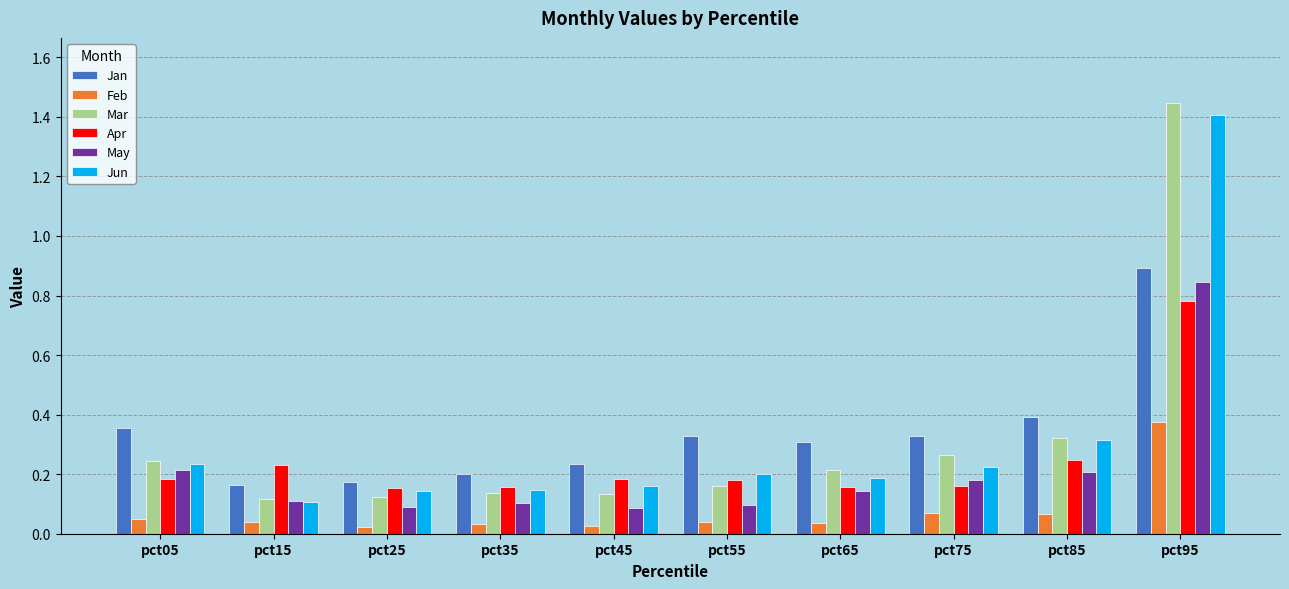

How many bars are there in each group?

6